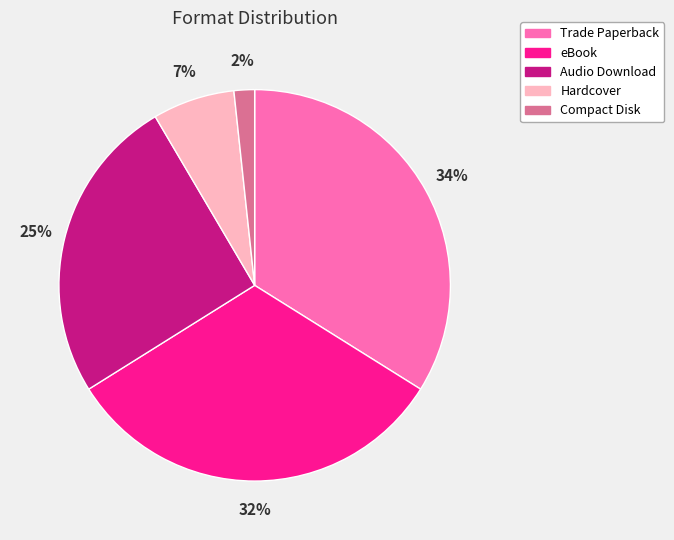

Do Trade Paperback and Audio Download together represent more than half of the pie?

Yes